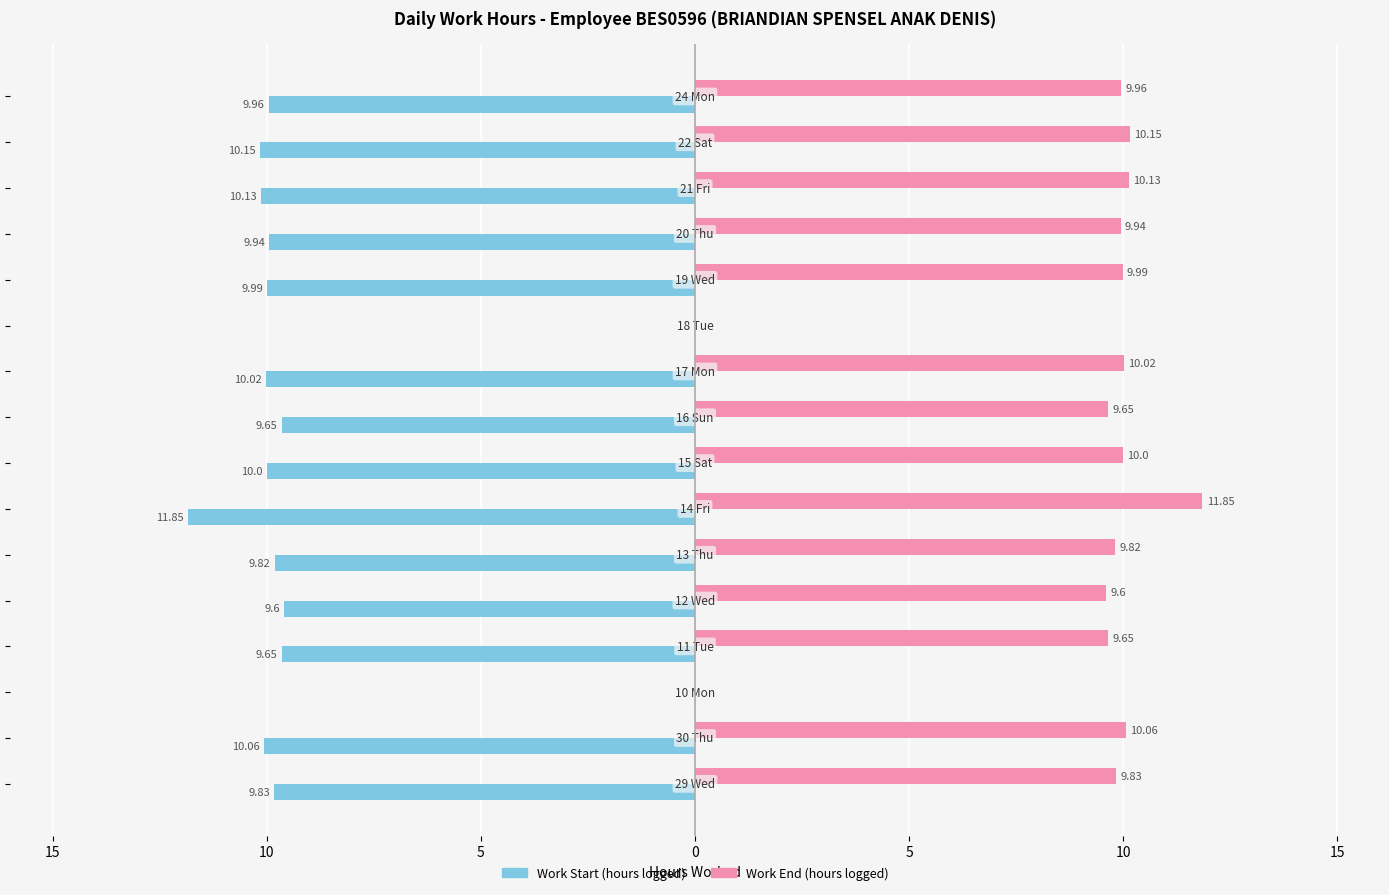

Count the number of categories in the chart.

16